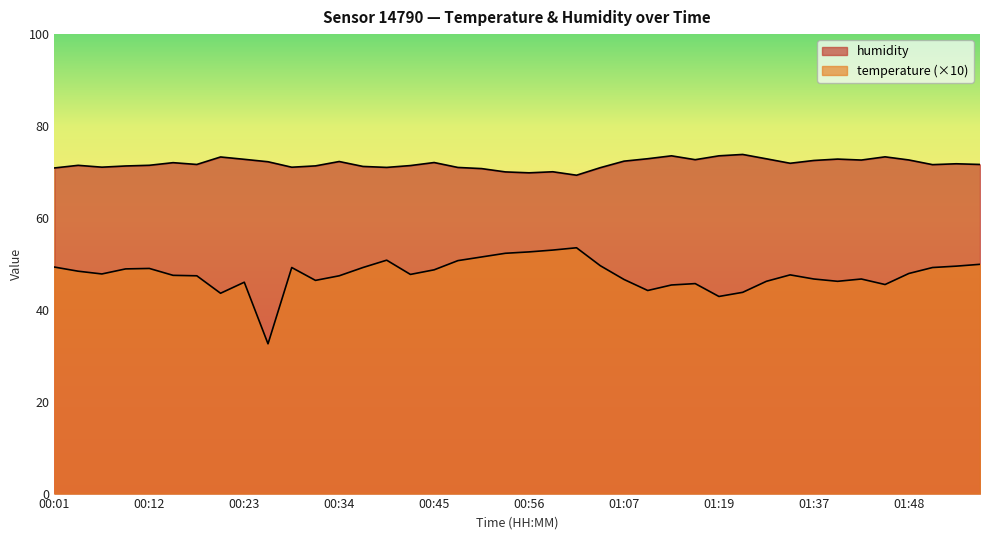

What is the maximum value shown in the chart?

73.8